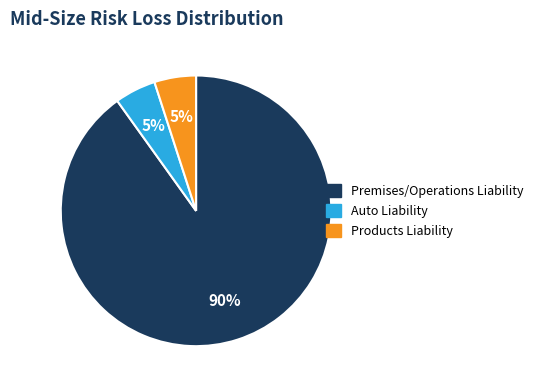

Does any single category account for the majority?

Yes